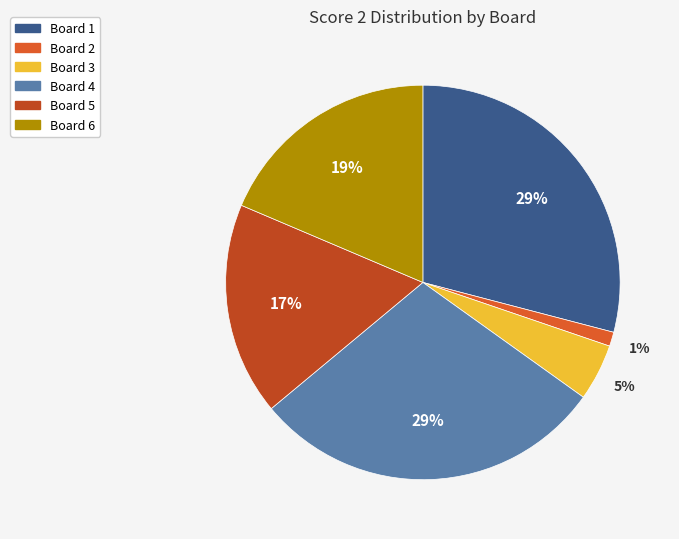

What is the largest slice in the pie chart?

Board 1